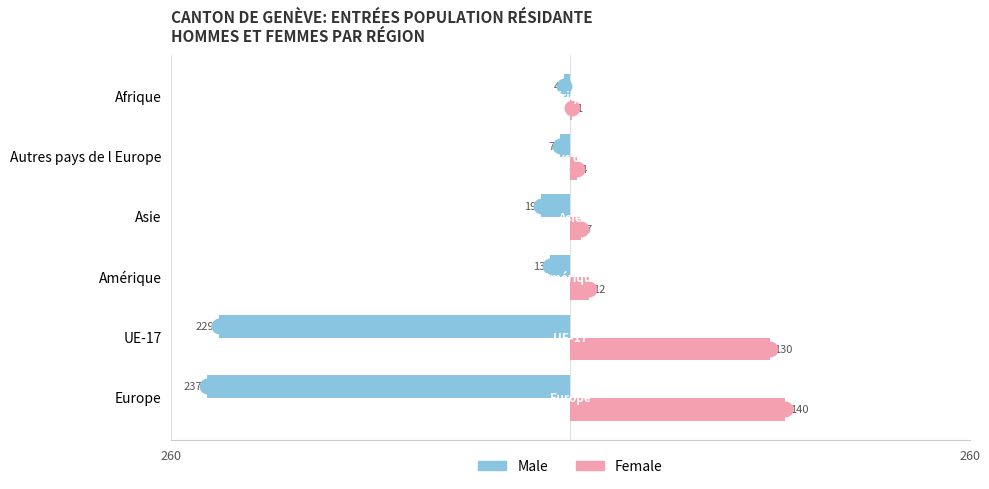

What is the maximum value for Female?

140